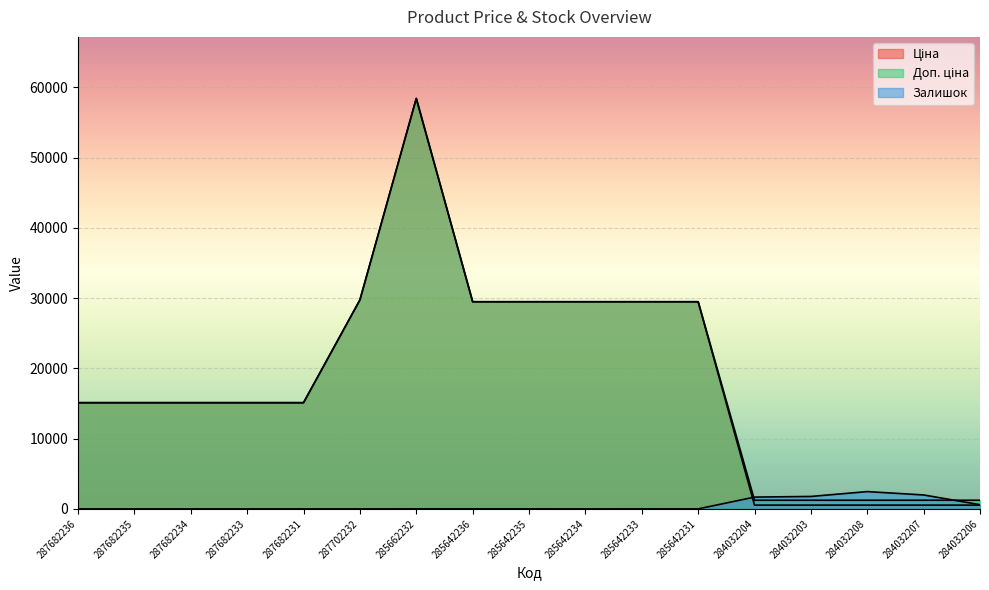

At which label does Залишок first exceed 11?

285662232